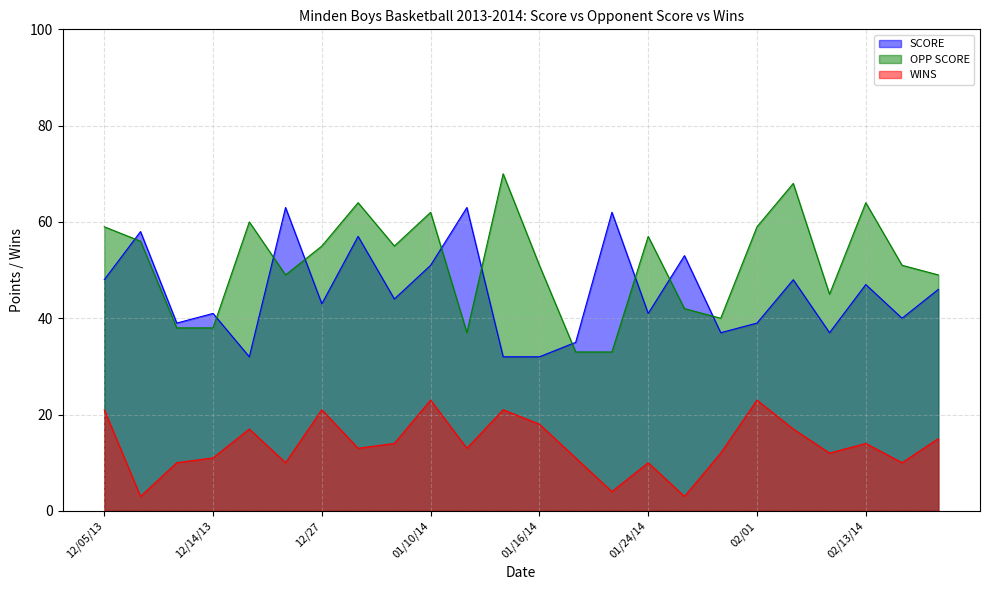

What is the label of the 6th point from the right?

02/01